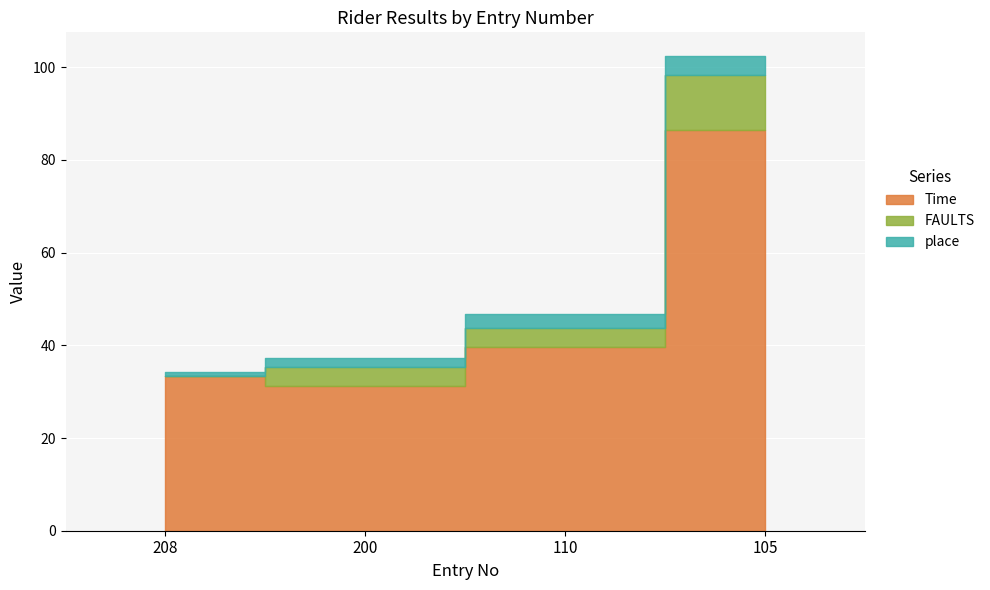

At which label does Time first exceed 39?

110